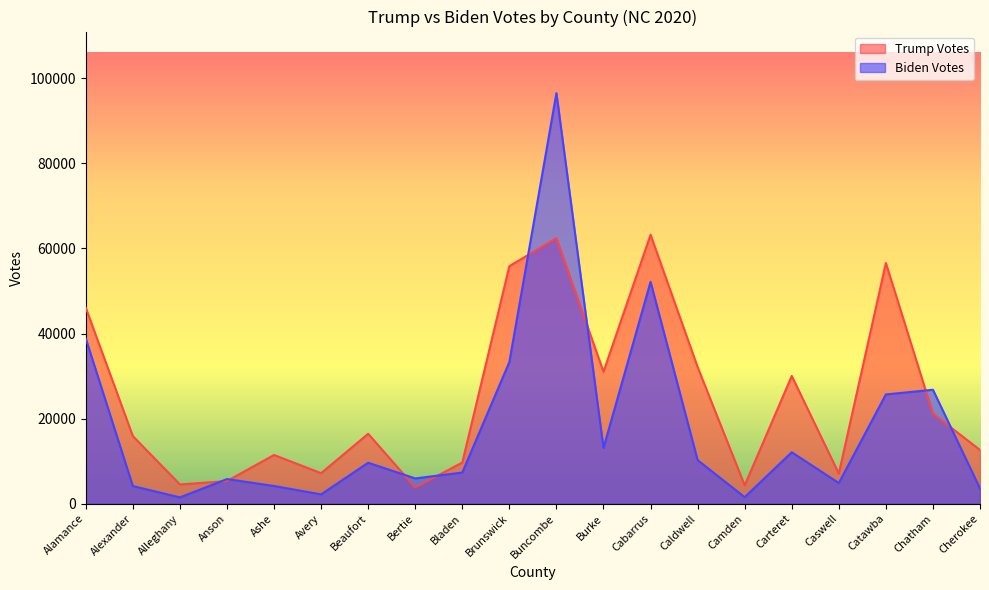

How many interior local peaks does the Trump Votes series have?

6